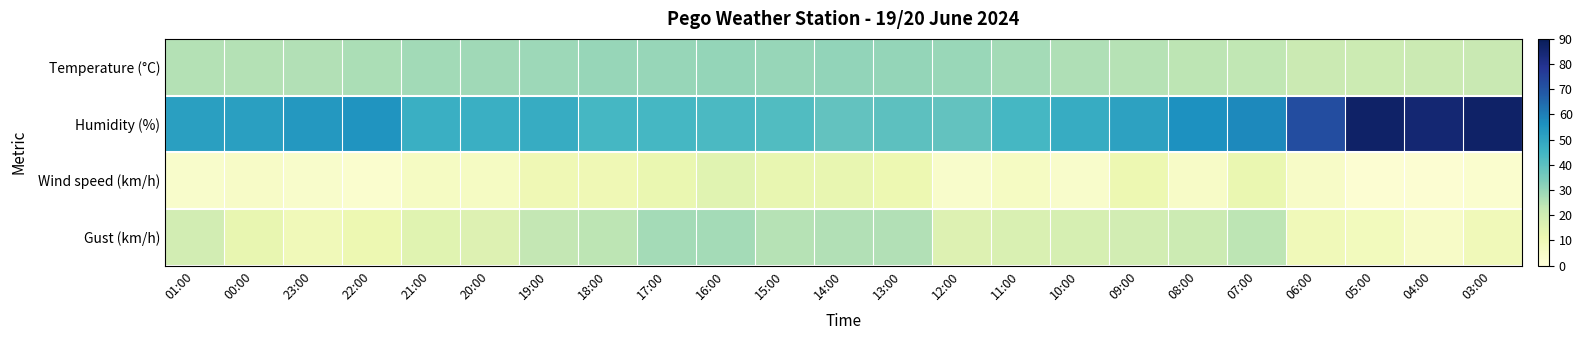

Rank the series by their maximum value, from lowest to highest.

Wind speed (km/h), Gust (km/h), Temperature (°C), Humidity (%)